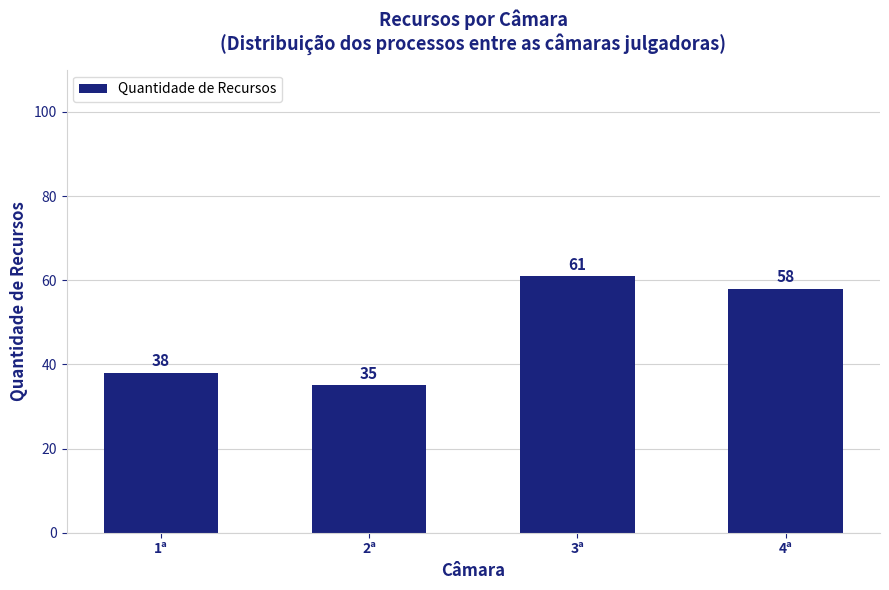

Is it true that the value at 3ª is 99?

False